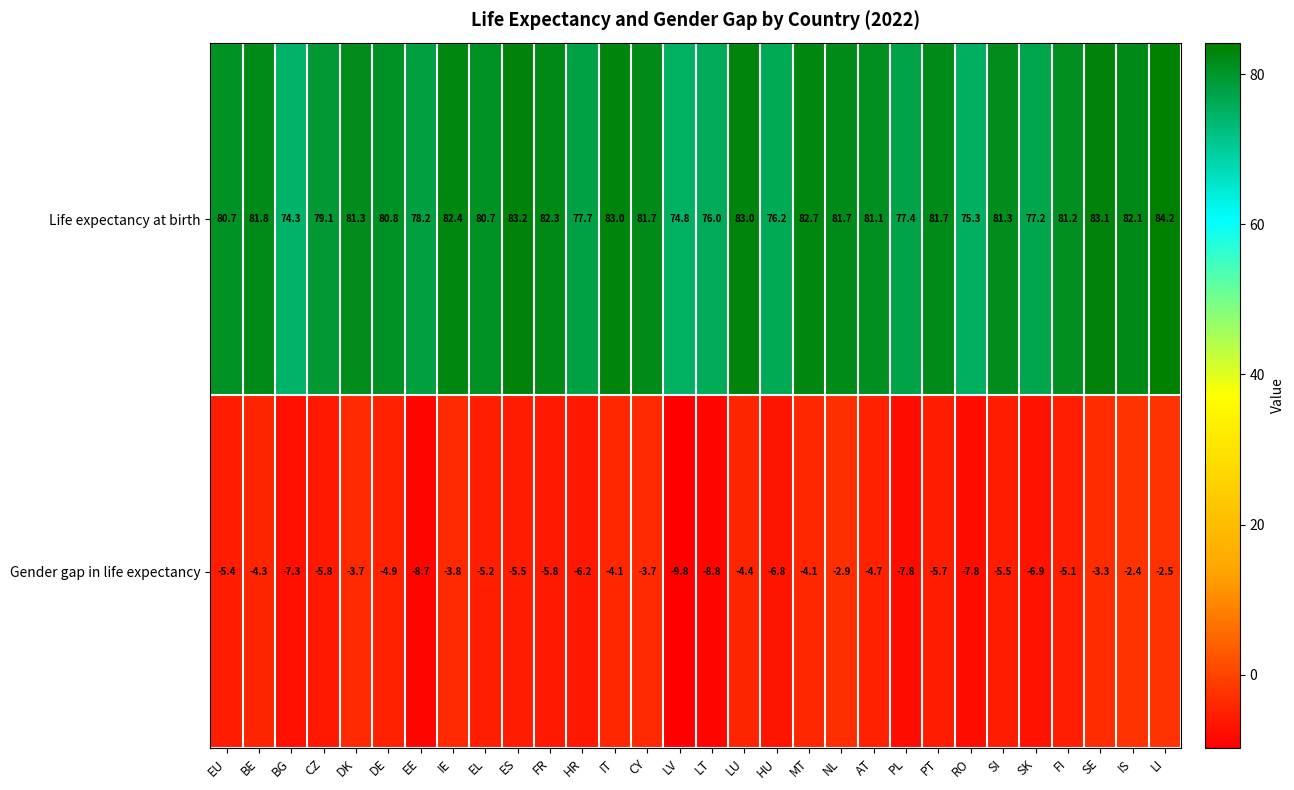

The Gender gap in life expectancy series shows -5.8 at FR. True or false?

True